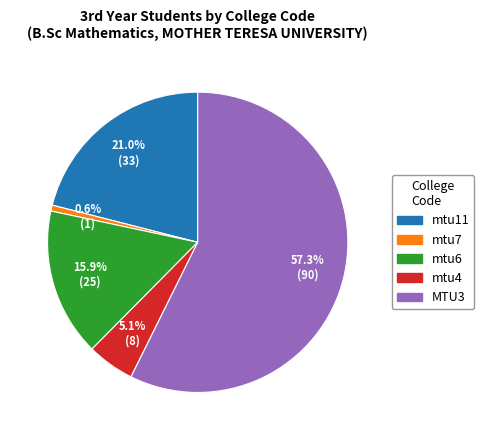

To the nearest percent, what is the average slice percentage?

20%